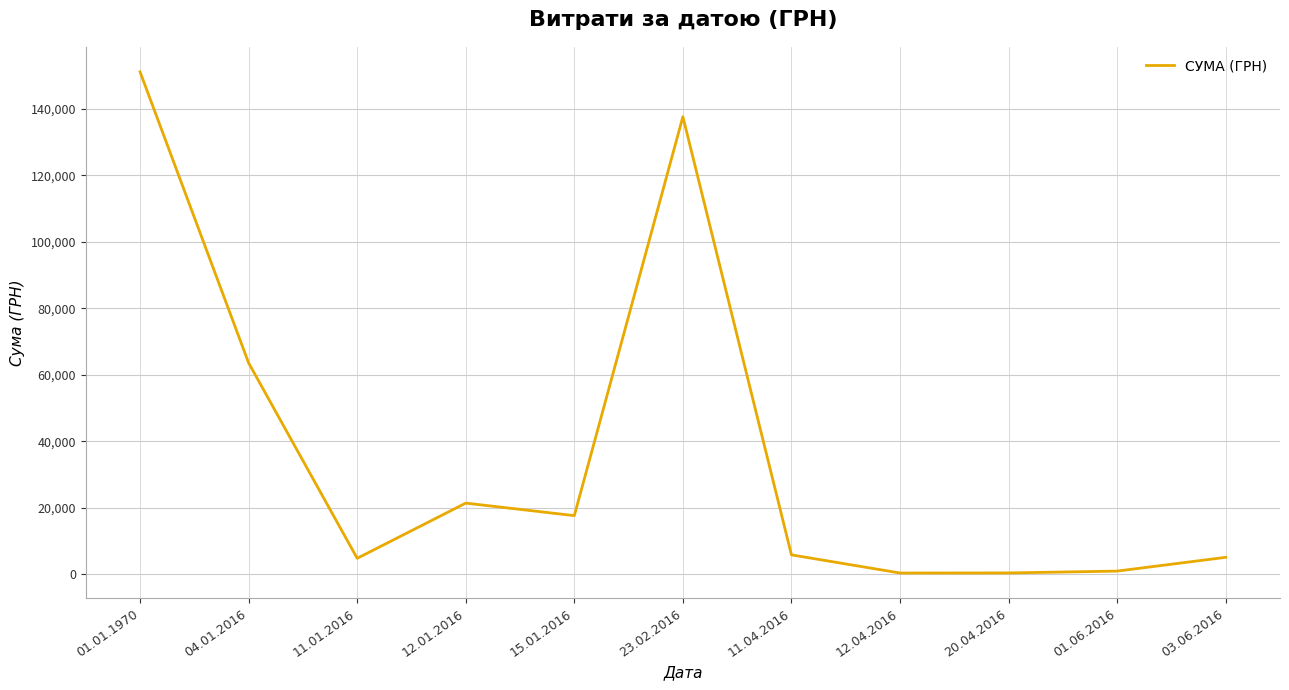

At which label does the data first exceed 5786?

01.01.1970